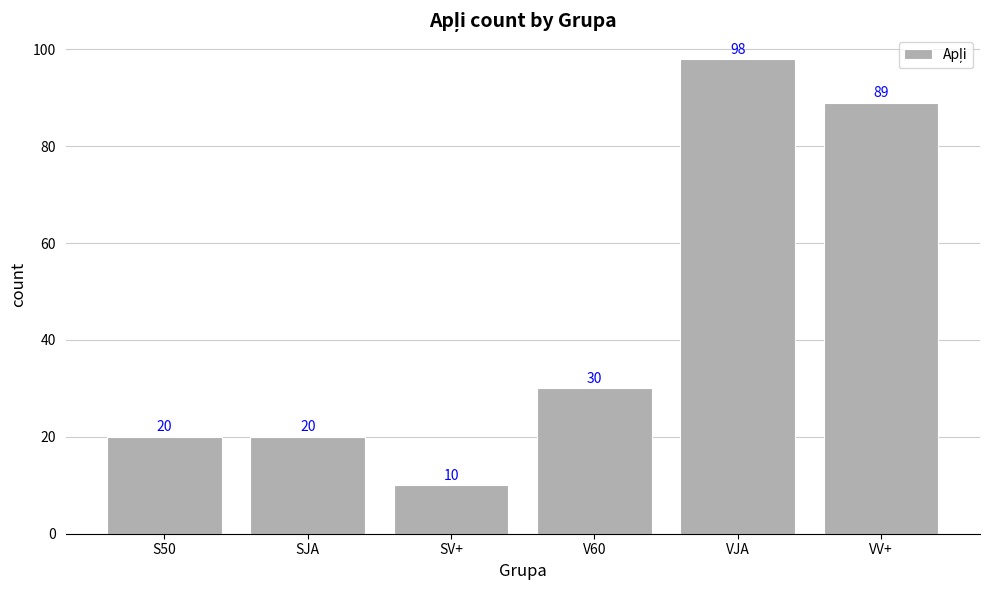

What is the ratio of the value at V60 to the value at VJA?

0.3